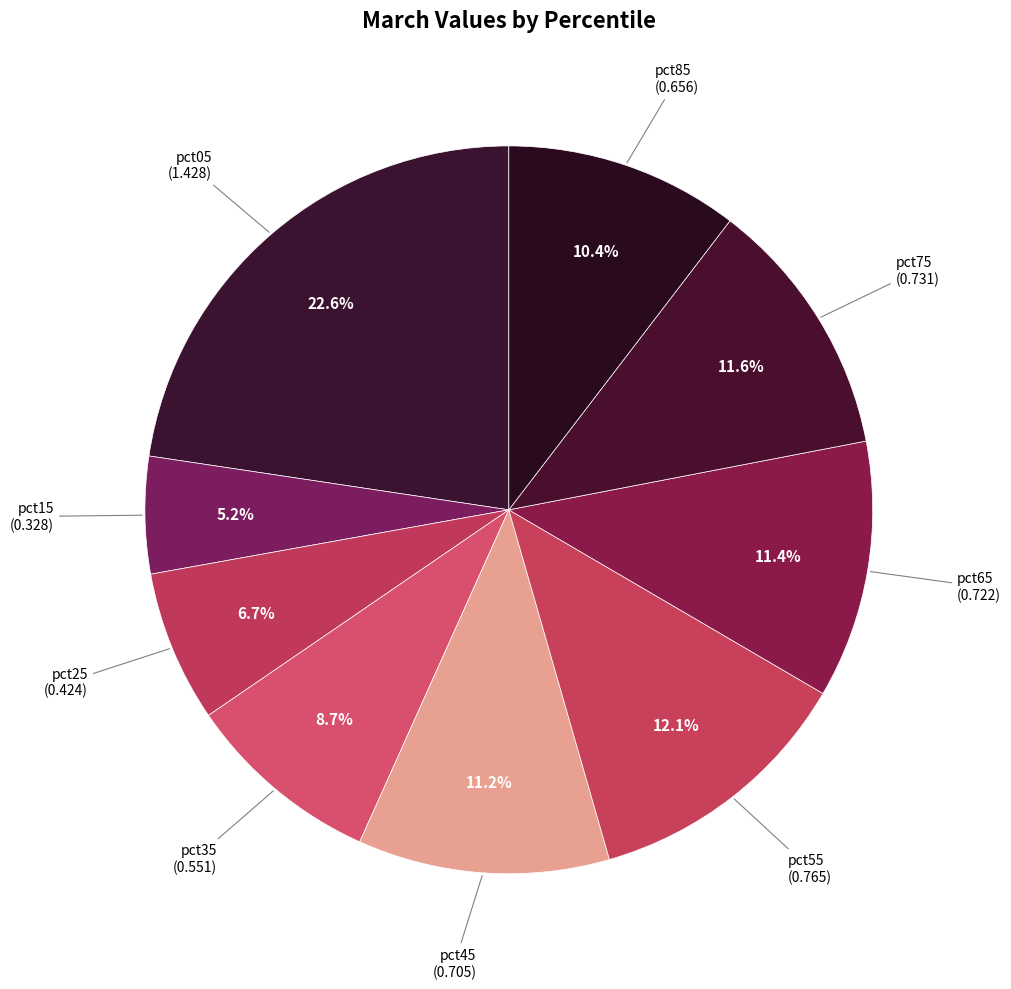

Does any single category account for the majority?

No